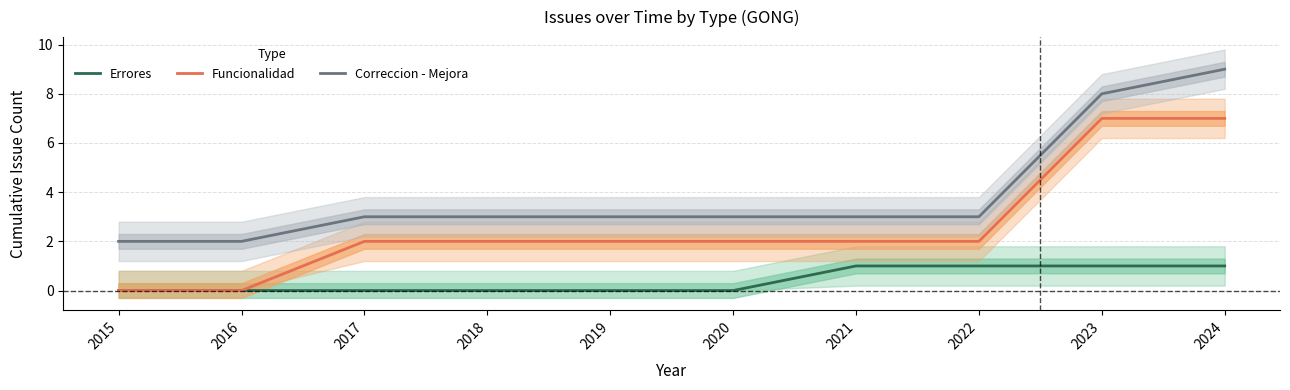

The Funcionalidad series shows 0 at 2016. True or false?

True